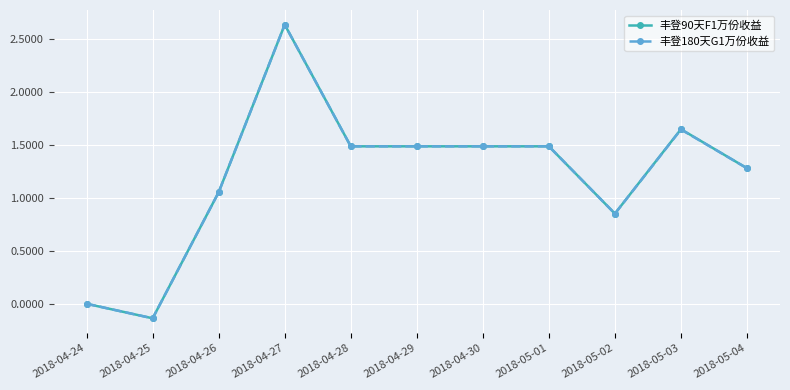

The 丰登90天F1万份收益 series shows 2.4 at 2018-04-28. True or false?

False